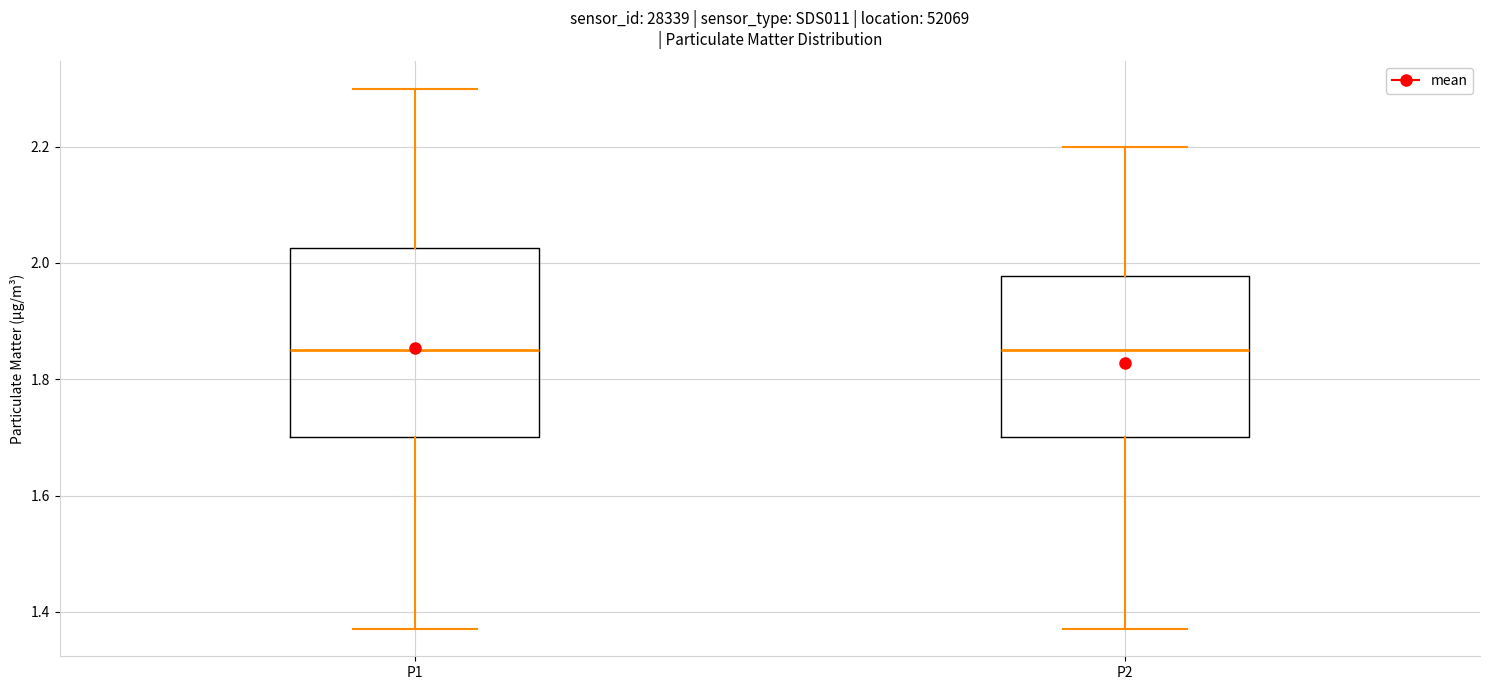

Reading left to right, transcribe this box plot: for each box, give where its median line is, the range the box spans, and where its two whiskers end, as read against the y-axis. The values are not printed on the chart, so give them approximately, as read against the axis.

P1: median 1.86, box 1.70 to 2.02, whiskers 1.38 to 2.30
P2: median 1.86, box 1.70 to 1.98, whiskers 1.38 to 2.20